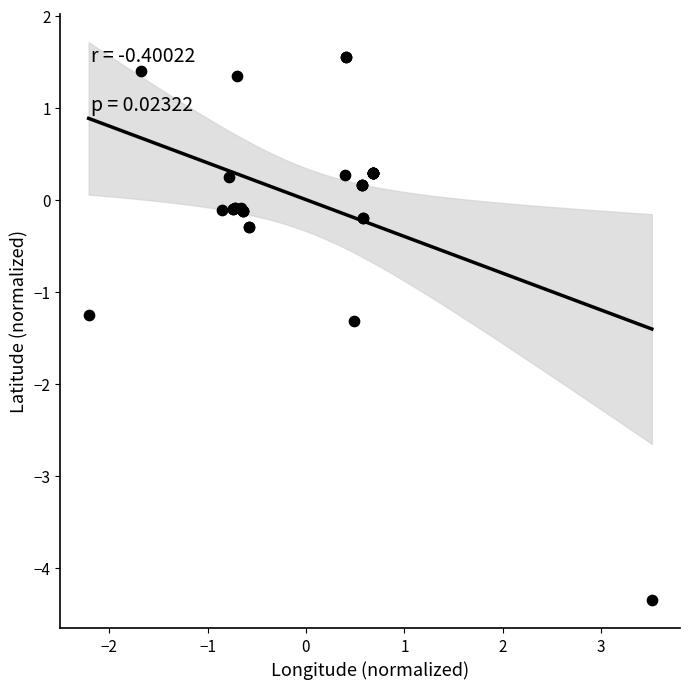

What Y value in the scatter plot is closest to -1?

-1.3